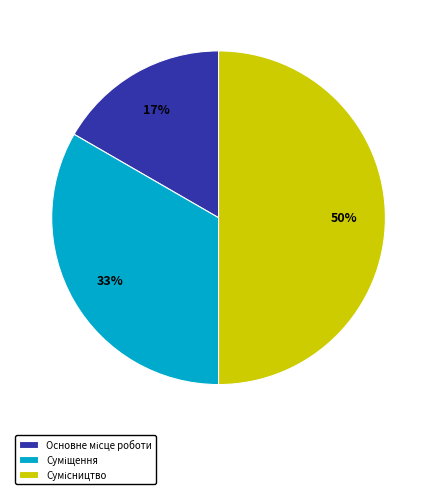

To the nearest percent, what is the difference between the largest and smallest slice percentages?

33%